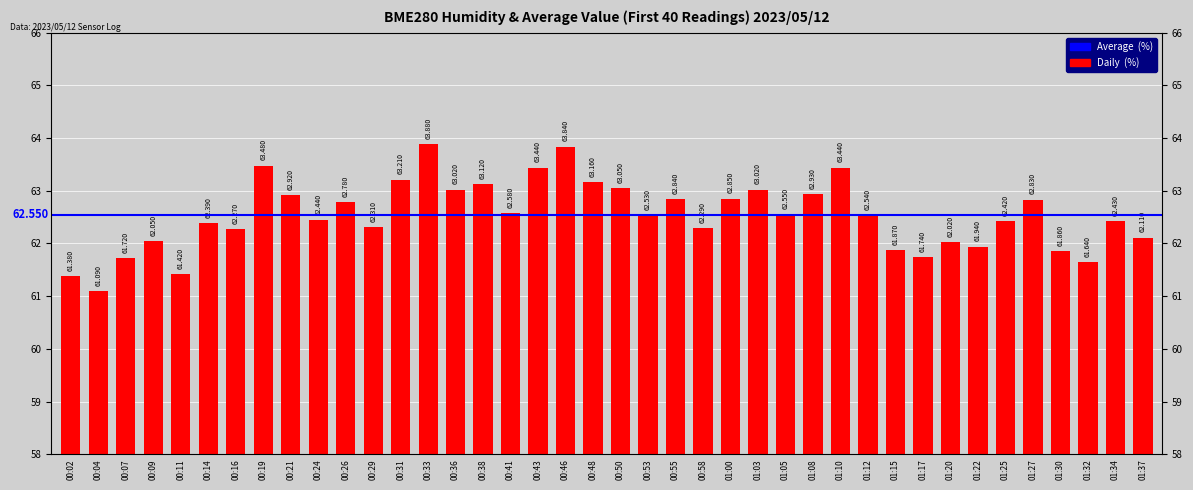

The chart shows a value of 14.3 at 01:12. True or false?

False